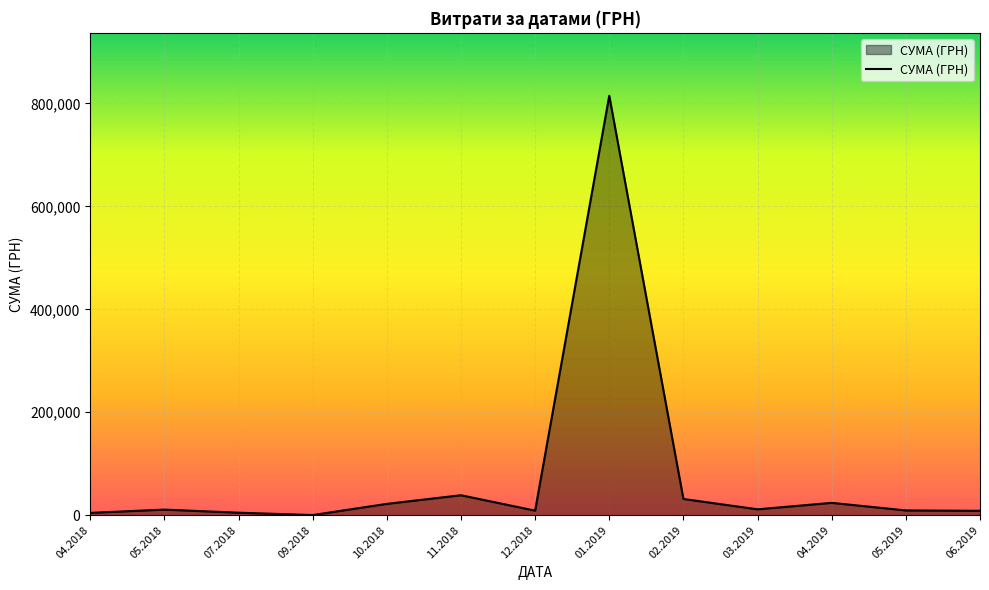

What is the difference between the maximum and second lowest values?

810350.7